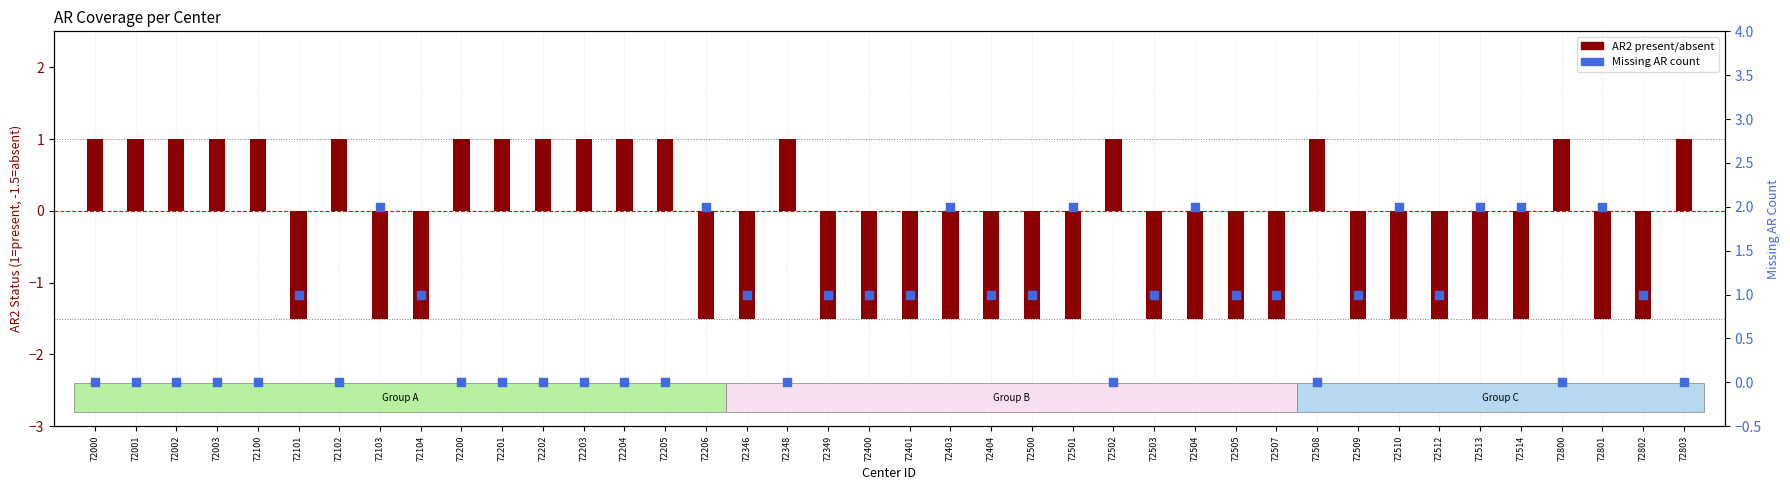

Is the value of Miss count at 72500 greater than the value of AR2 present at 72513?

Yes